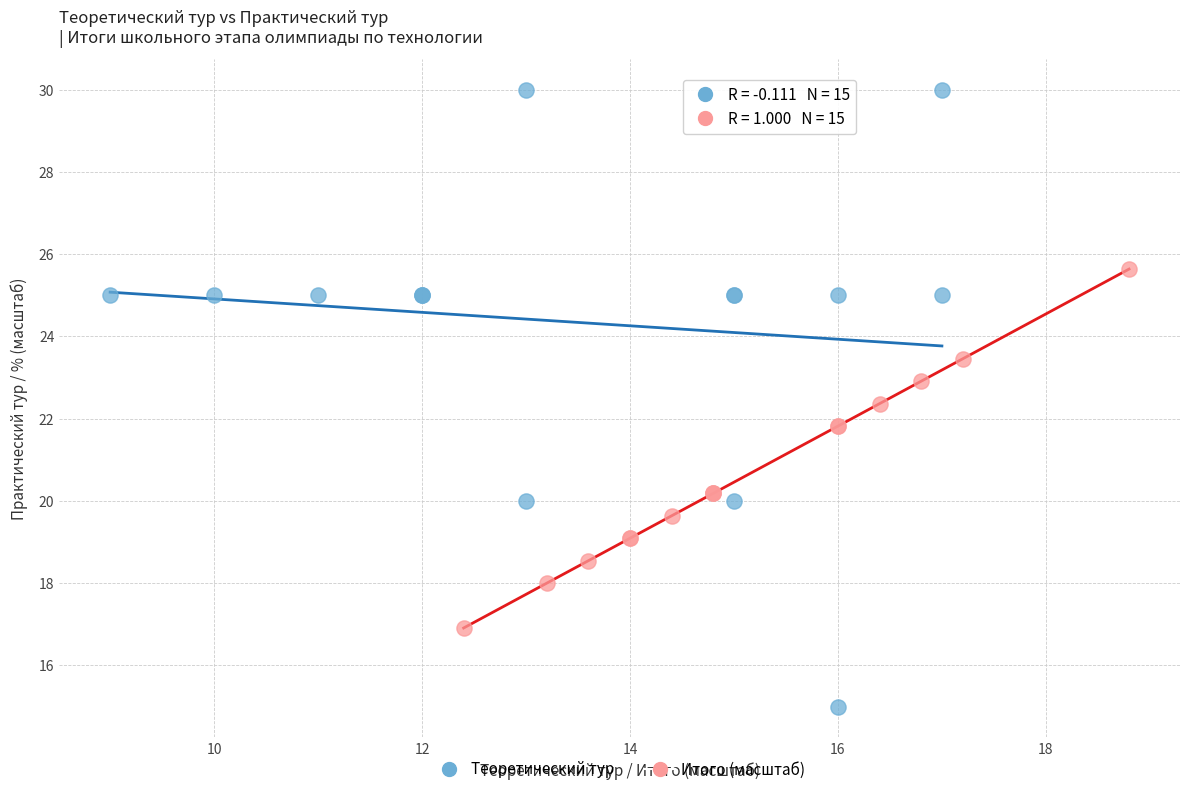

Which series has the widest spread of Y values?

Теоретический тур